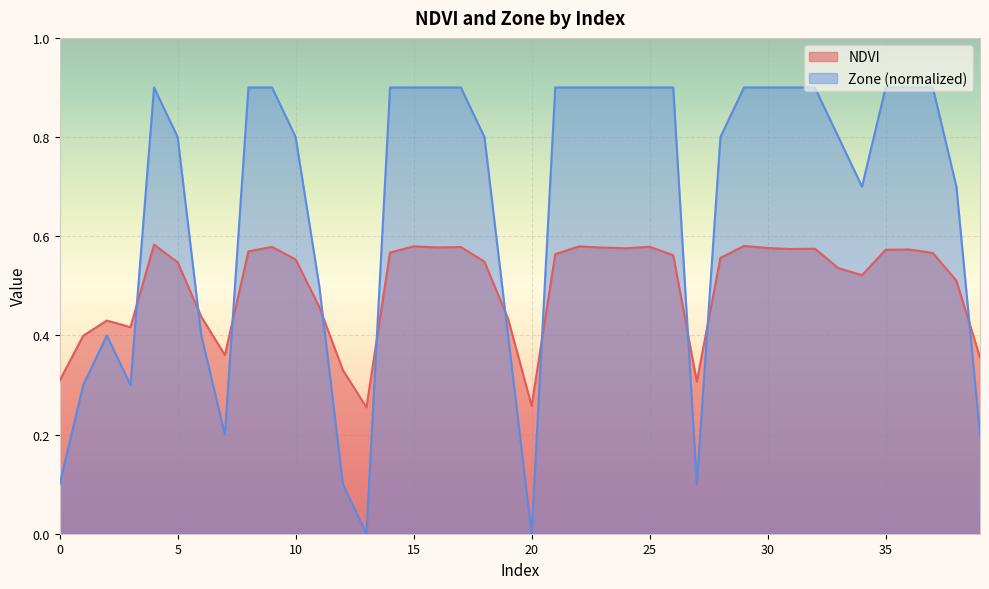

Reading left to right, extract all data points from this chart.

NDVI: 0=0.3	1=0.4	2=0.4	3=0.4	4=0.6	5=0.5	6=0.4	7=0.4	8=0.6	9=0.6	10=0.6	11=0.5	12=0.3	13=0.3	14=0.6	15=0.6	16=0.6	17=0.6	18=0.5	19=0.4	20=0.3	21=0.6	22=0.6	23=0.6	24=0.6	25=0.6	26=0.6	27=0.3	28=0.6	29=0.6	30=0.6	31=0.6	32=0.6	33=0.5	34=0.5	35=0.6	36=0.6	37=0.6	38=0.5	39=0.4
Zone: 0=0.1	1=0.3	2=0.4	3=0.3	4=0.9	5=0.8	6=0.4	7=0.2	8=0.9	9=0.9	10=0.8	11=0.5	12=0.1	13=0.0	14=0.9	15=0.9	16=0.9	17=0.9	18=0.8	19=0.4	20=0.0	21=0.9	22=0.9	23=0.9	24=0.9	25=0.9	26=0.9	27=0.1	28=0.8	29=0.9	30=0.9	31=0.9	32=0.9	33=0.8	34=0.7	35=0.9	36=0.9	37=0.9	38=0.7	39=0.2